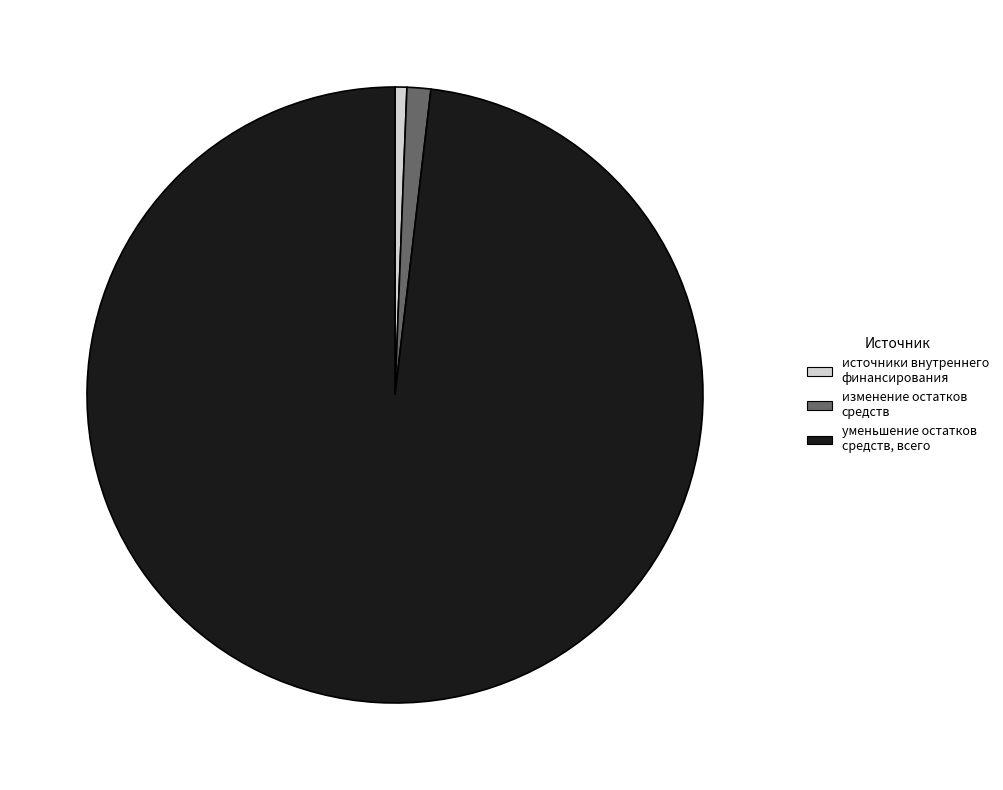

True or false: источники внутреннего финансирования accounts for 10% of the total.

False